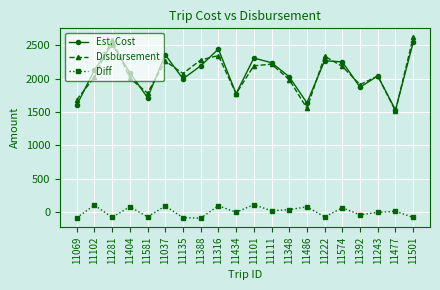

Which series changed the most between 11111 and 11392?

Est. Cost